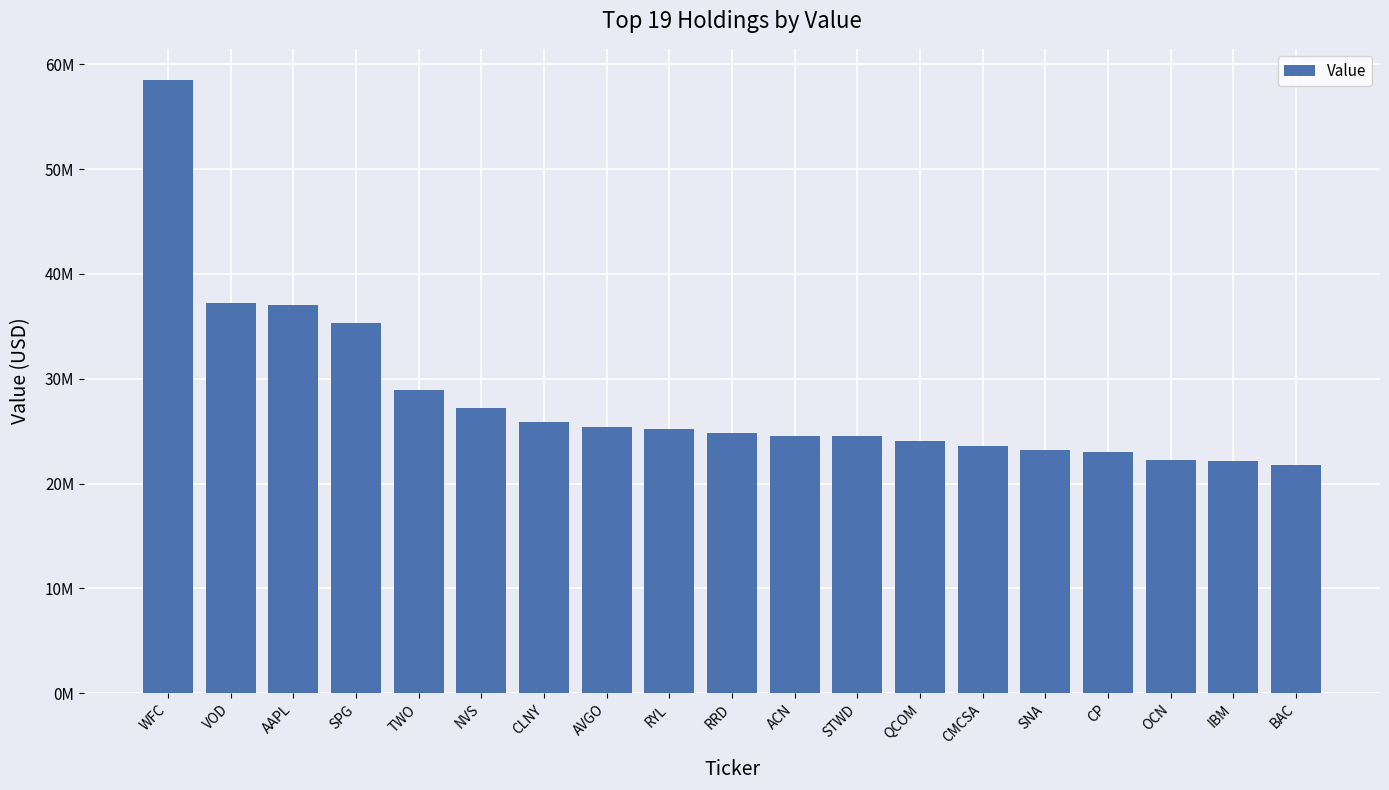

What is the value of the 4th bar from the left?

35357000